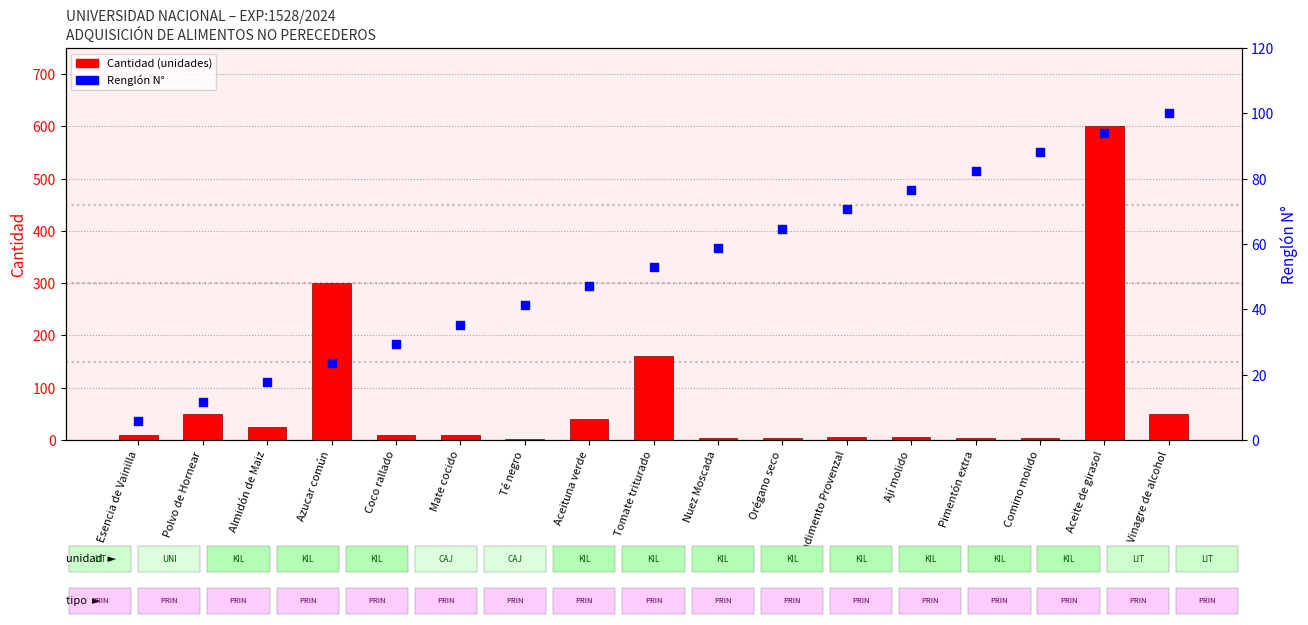

Is the value of Cantidad at Comino molido greater than the value of Renglón N° at Coco rallado?

No